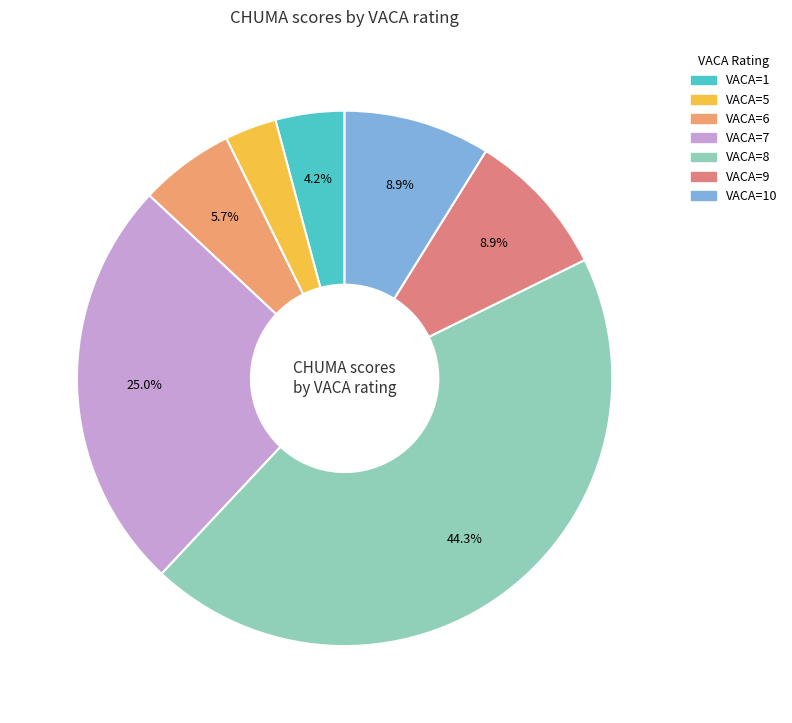

How many slices are in this pie chart?

7